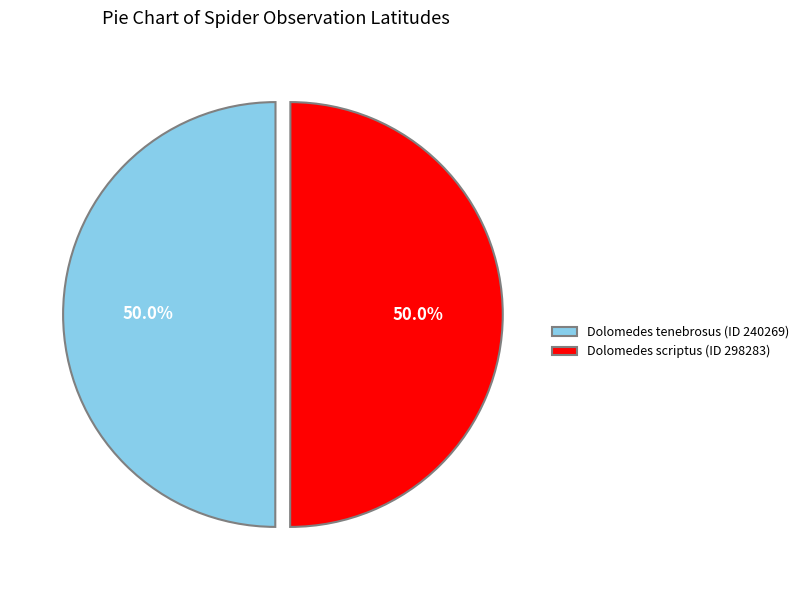

Combined, do Dolomedes scriptus (ID 298283) and Dolomedes tenebrosus (ID 240269) account for over 50%?

Yes